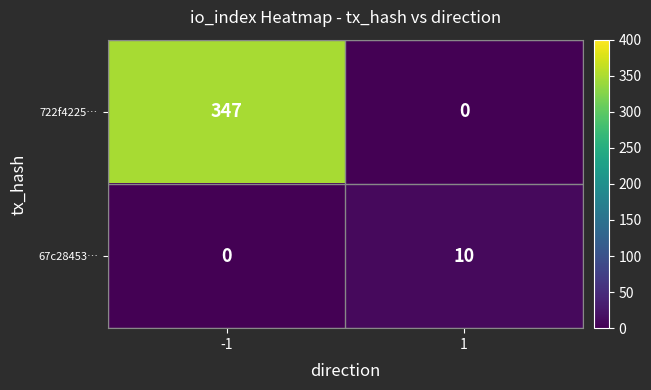

Which series has the largest total across all categories?

722f4225…